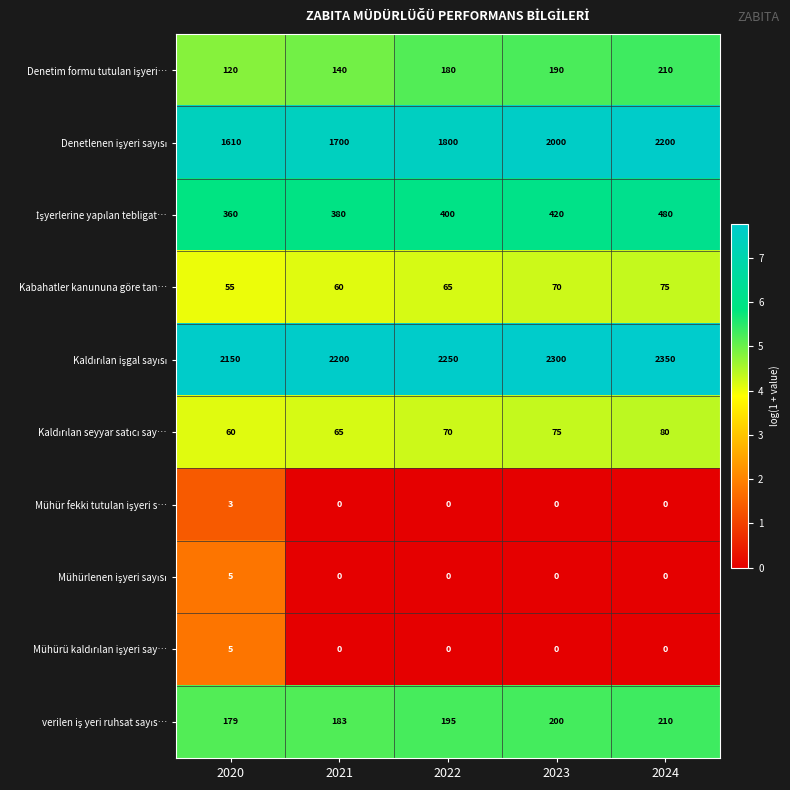

What is the average value of the Kabahatler kanununa göre tan… series?

65